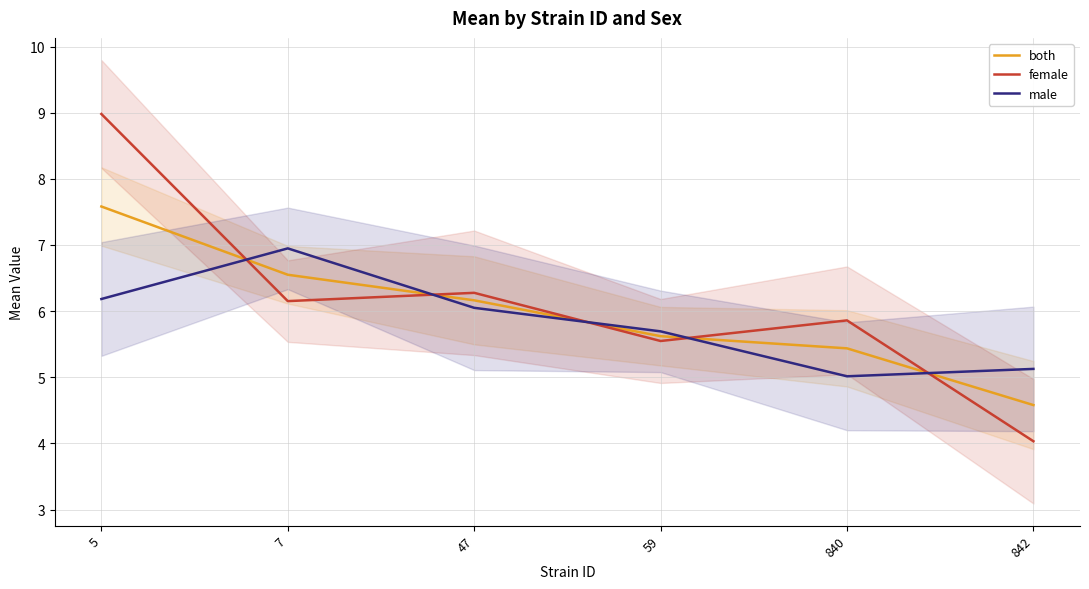

Is it true that both equals 7.8 at 842?

False